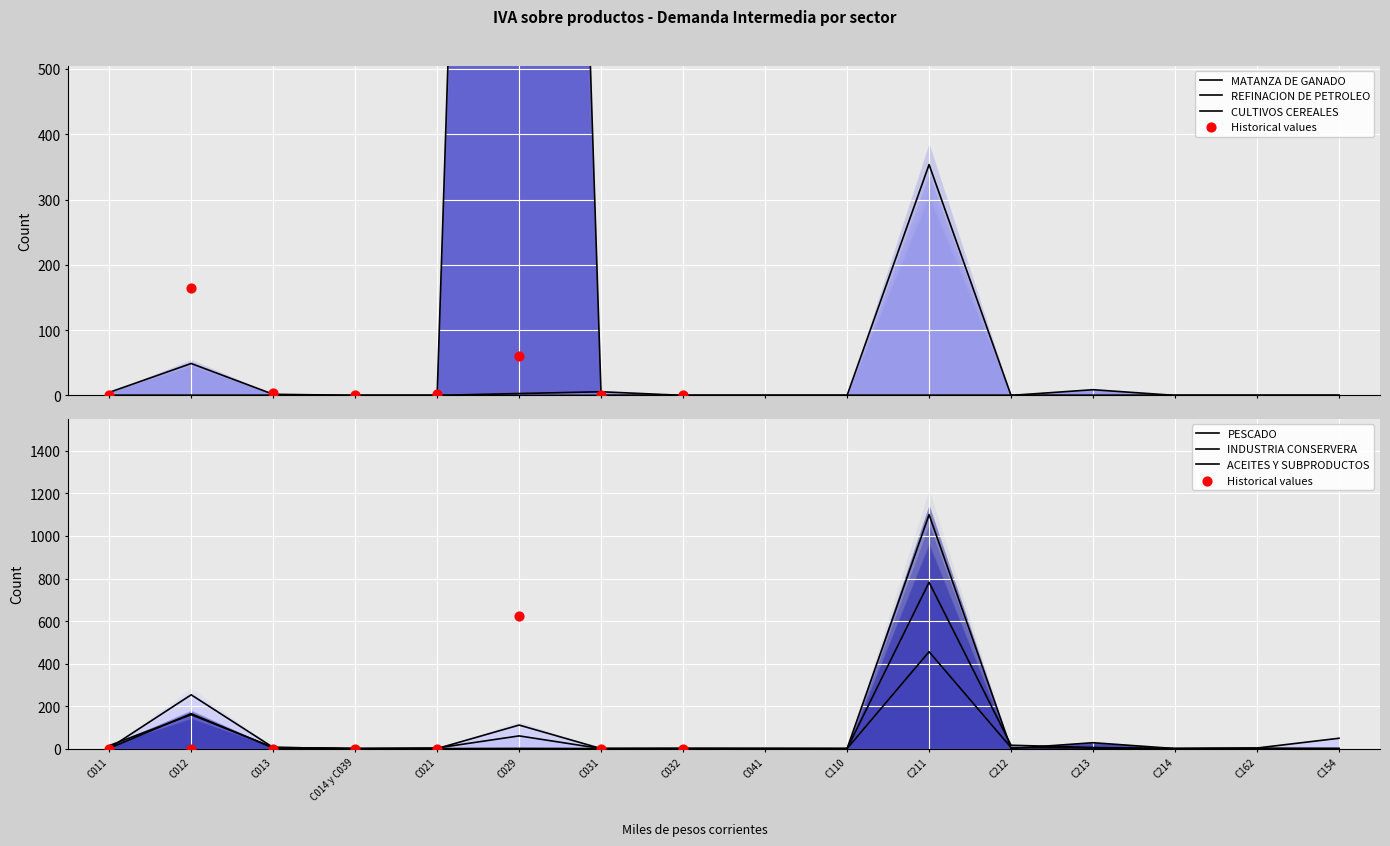

Which series contains the lowest Y value?

MATANZA DE GANADO